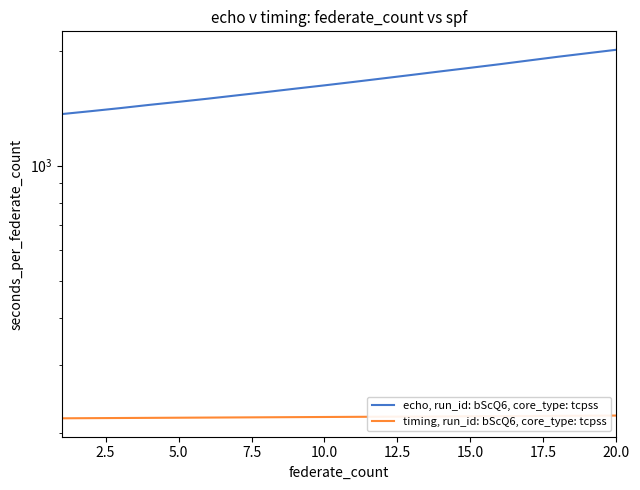

True or false: echo, run_id: bScQ6, core_type: tcpss has a value of 2352.7 at 5.0.

False